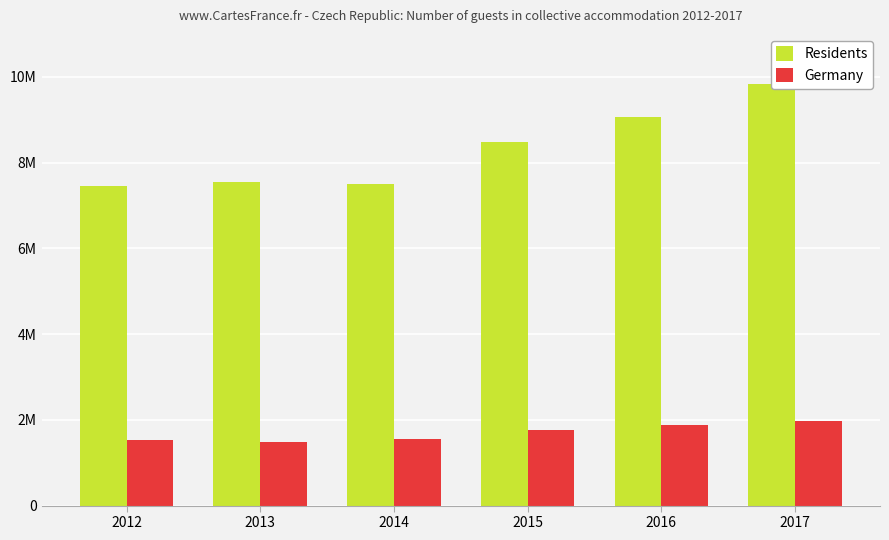

What is the smallest value displayed?

1484169